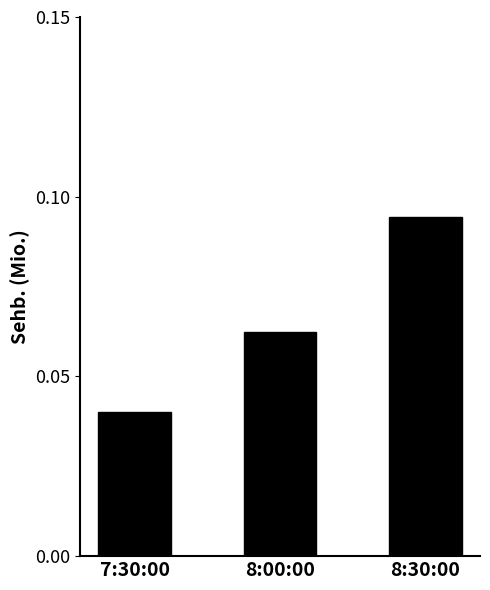

At which category does the chart reach its peak across all series?

8:30:00